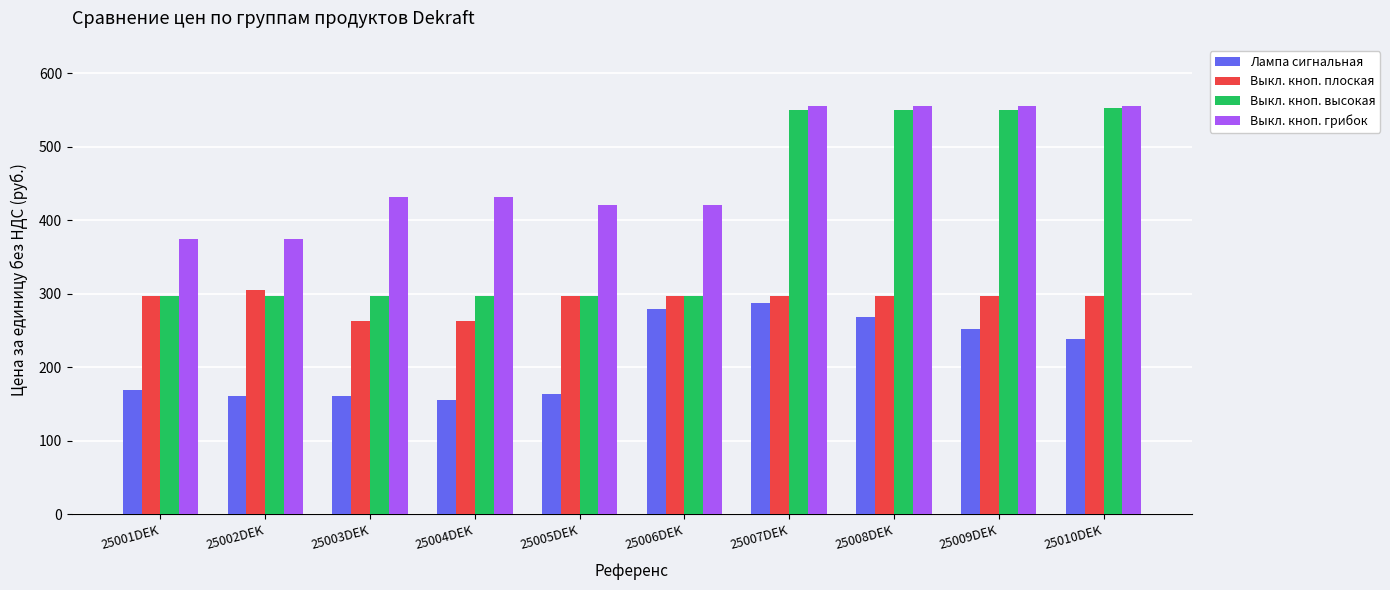

What is the minimum value for Выкл. кноп. грибок?

375.0